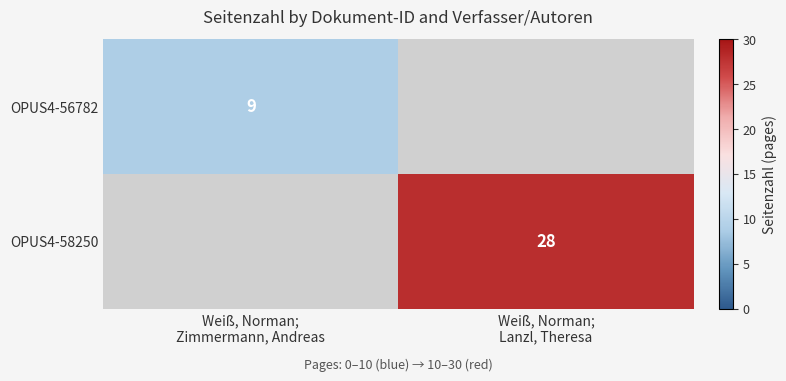

What is the greatest value displayed?

28